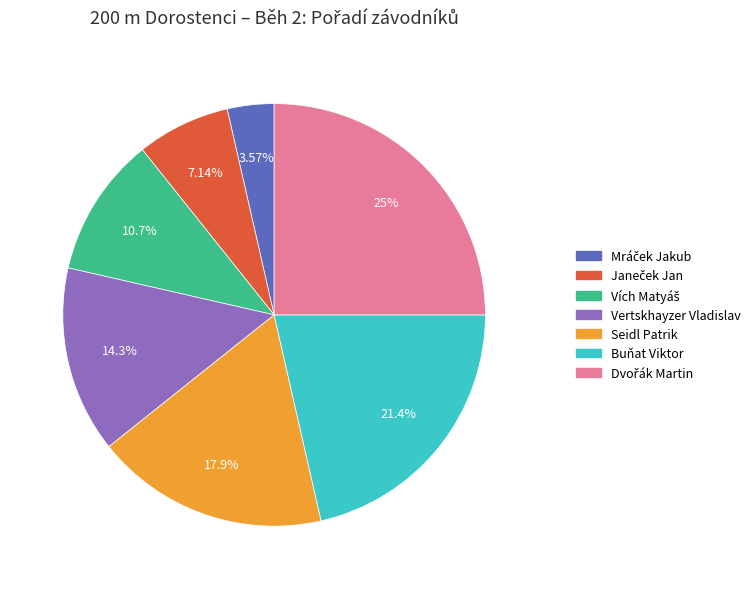

What is the ratio of the value at Buňat Viktor to the value at Seidl Patrik?

1.2